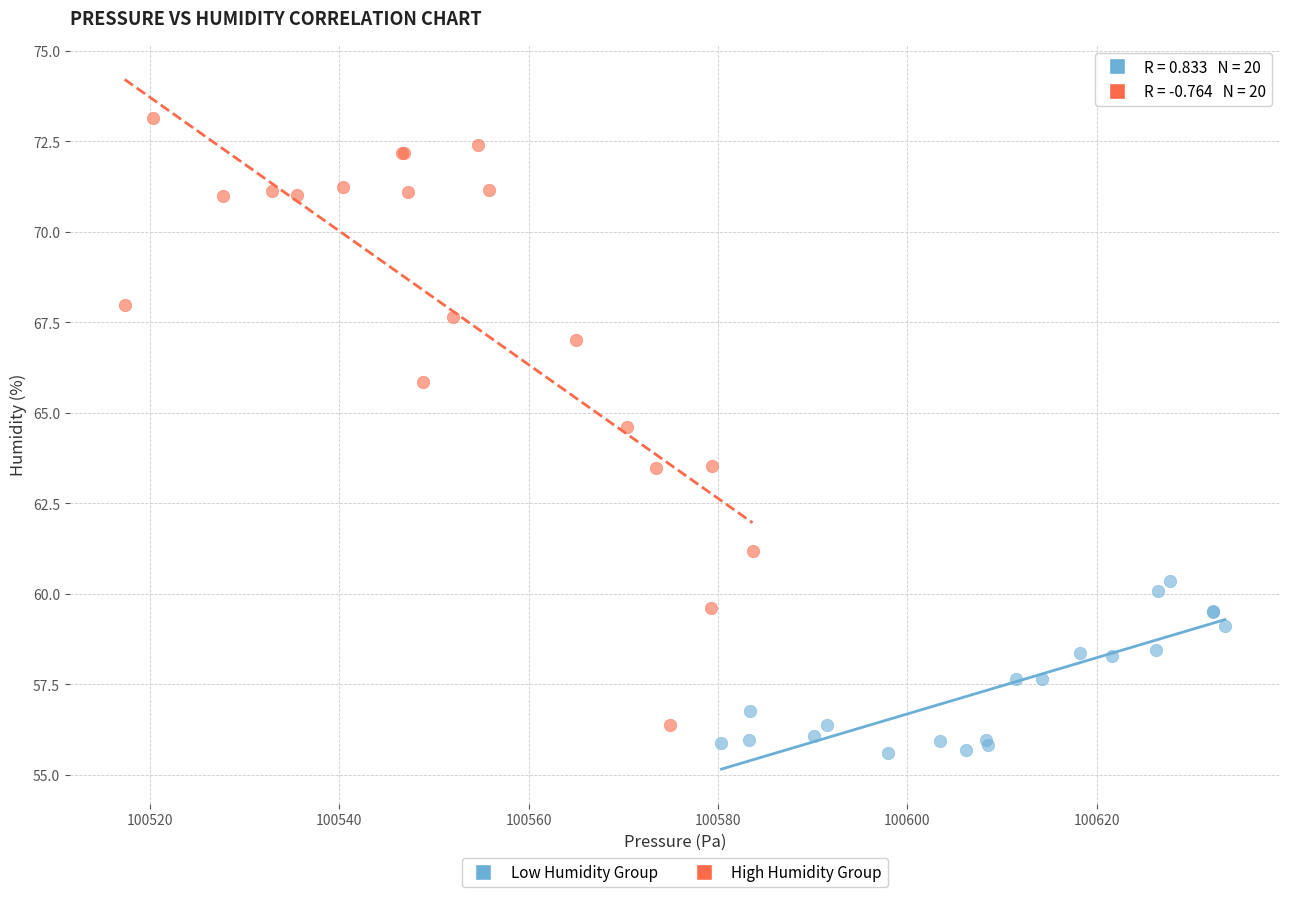

Which series contains the lowest Y value?

Low Humidity Group